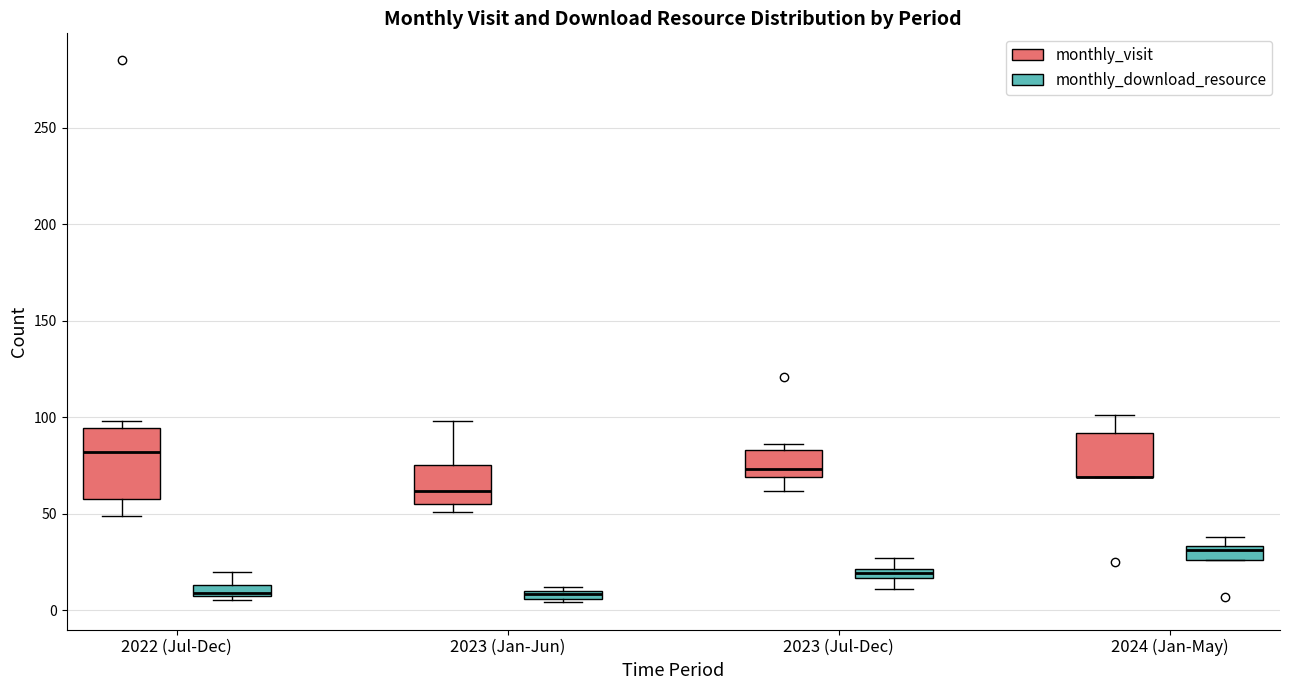

Which box is the tallest, from its lower edge to its upper edge?

2022 (Jul-Dec) (monthly_visit)